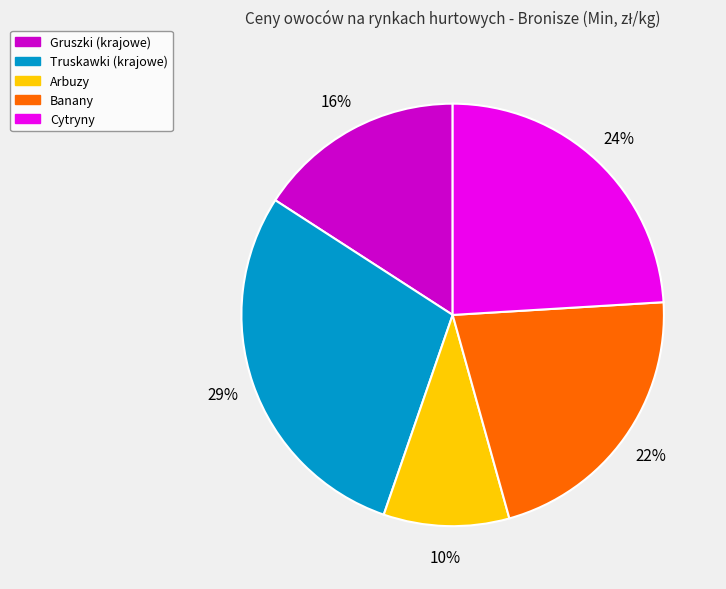

To the nearest percent, what is the difference between the largest and smallest slice percentages?

19%